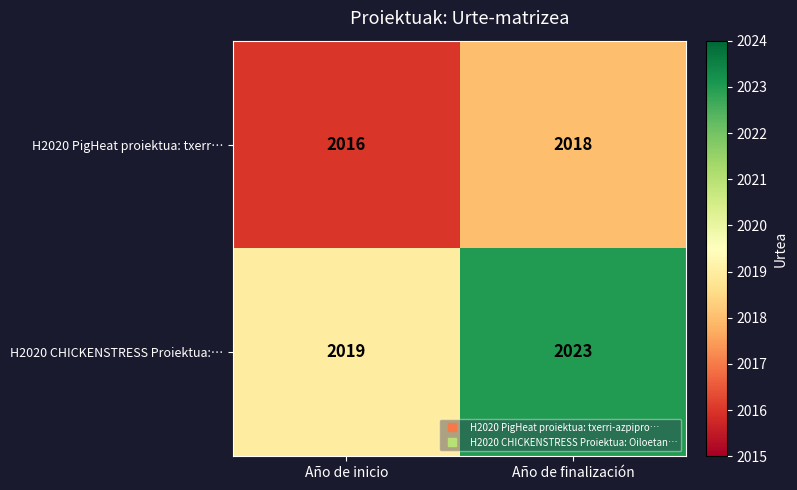

Reading left to right, what are all the values shown in this chart?

H2020 PigHeat proiektua: txerr…: 2016	2018
H2020 CHICKENSTRESS Proiektua:…: 2019	2023